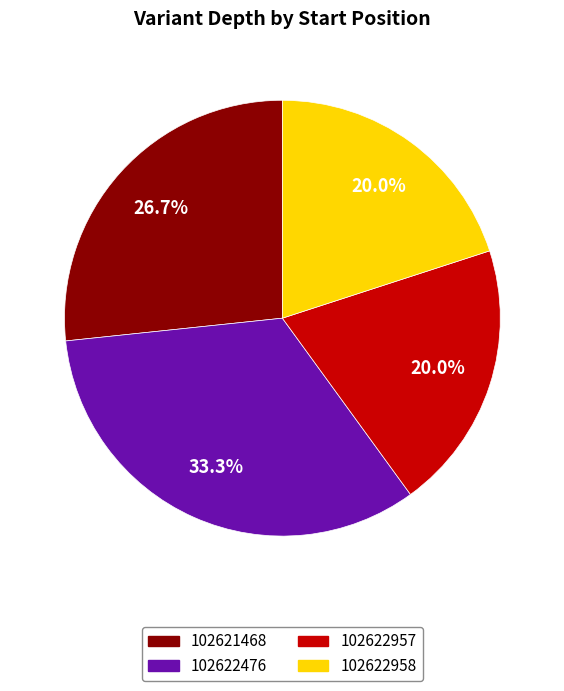

What is the largest slice in the pie chart?

102622476